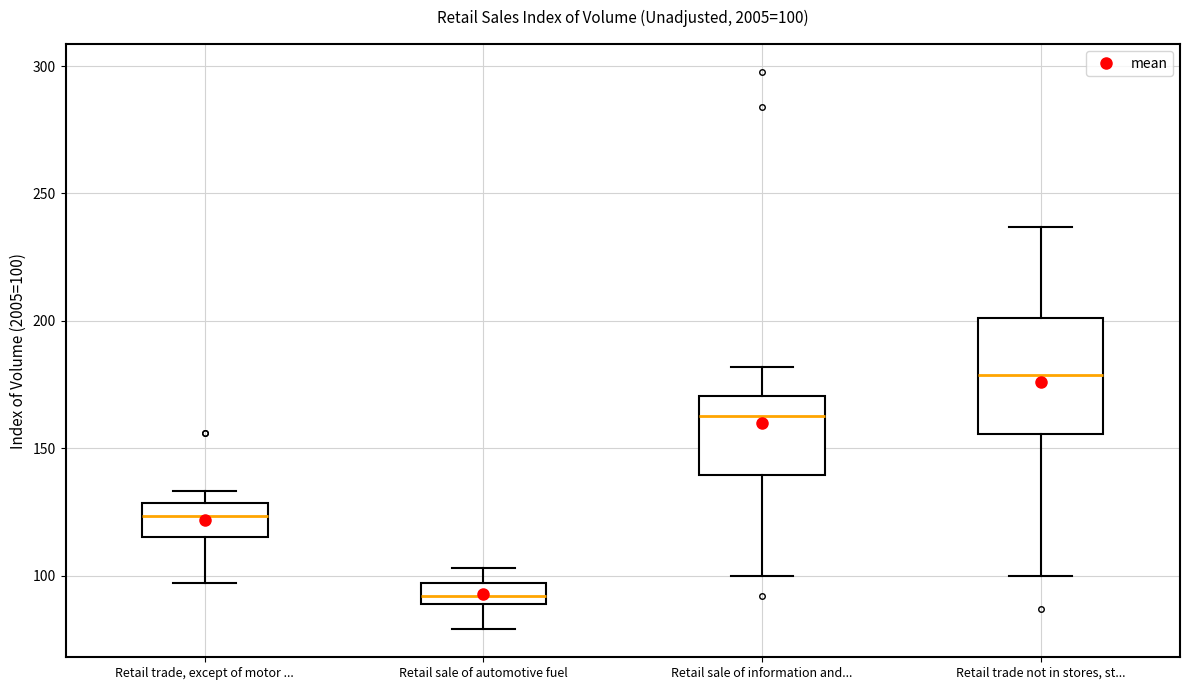

Comparing the boxes themselves (not the whiskers), which one is the tallest?

Retail trade not in stores, st...